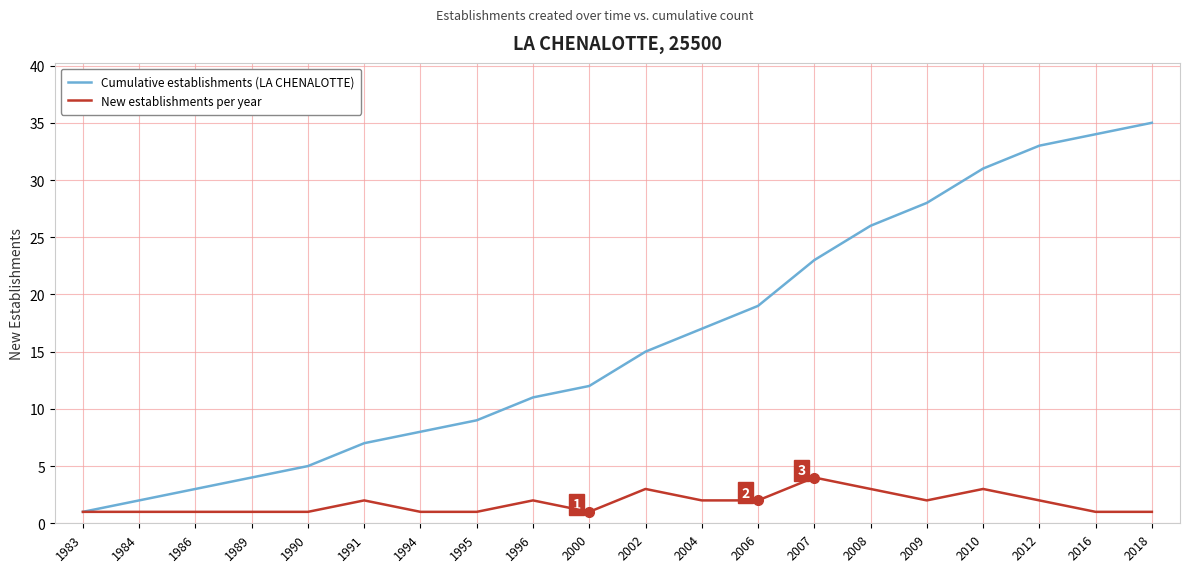

What is the spread (max minus min) of values at 1994?

7